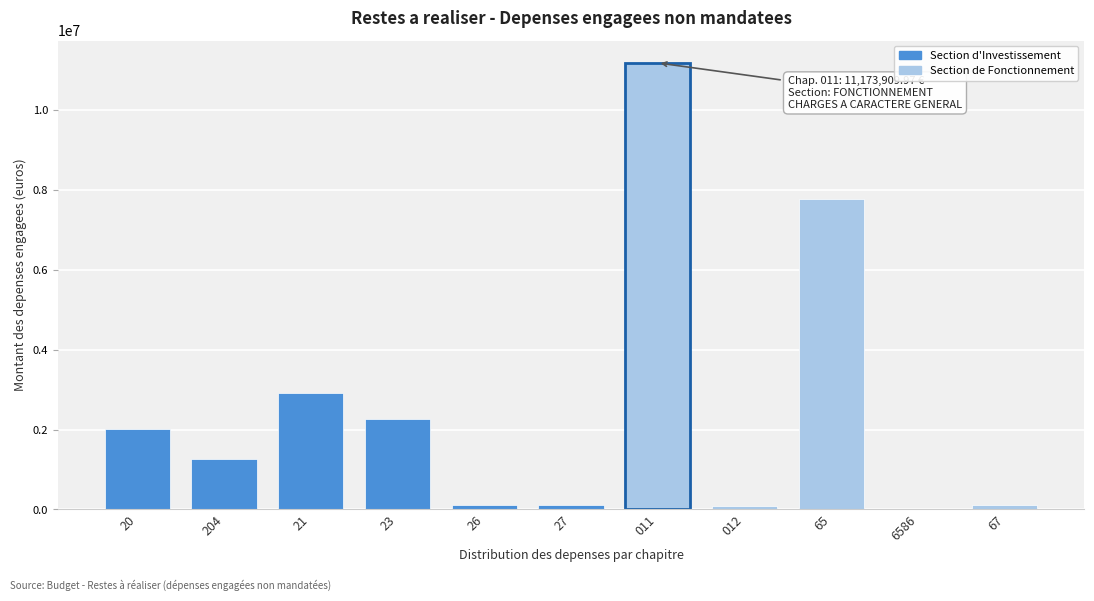

What is the sum of all values?

27821924.3